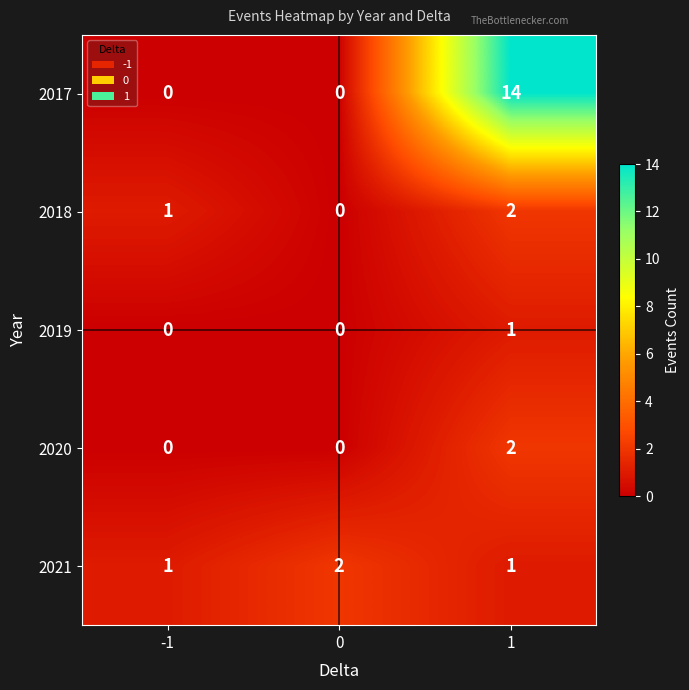

Reading right to left, list all the values displayed in this chart.

2017: 1=14	0=0	-1=0
2018: 1=2	0=0	-1=1
2019: 1=1	0=0	-1=0
2020: 1=2	0=0	-1=0
2021: 1=1	0=2	-1=1